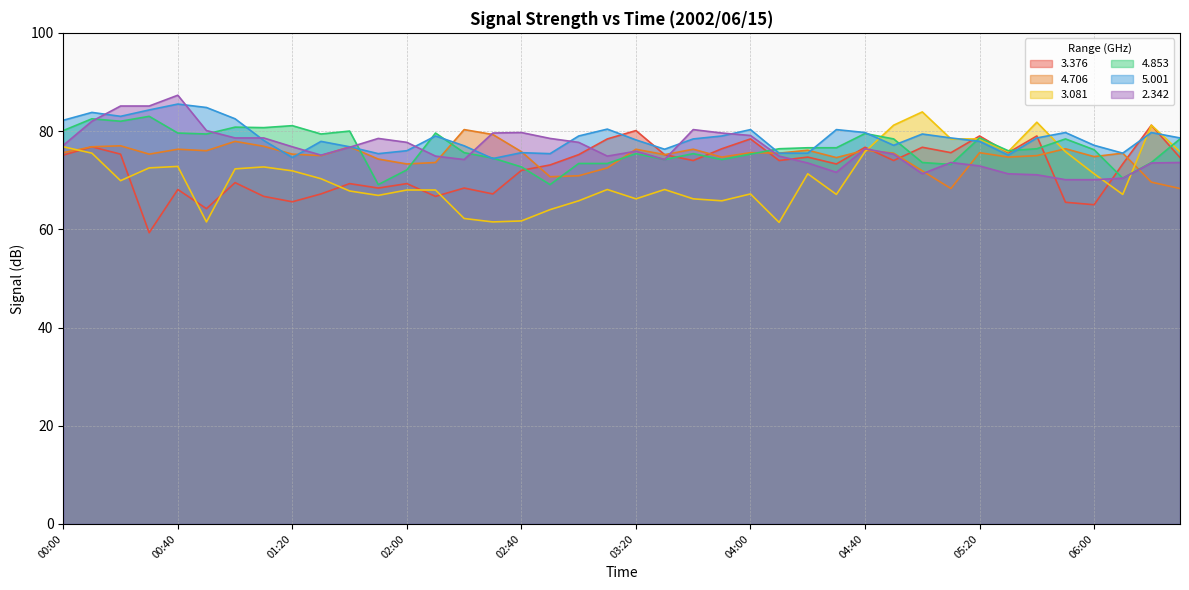

True or false:   4.706 has a value of 26.6 at 06:00.

False